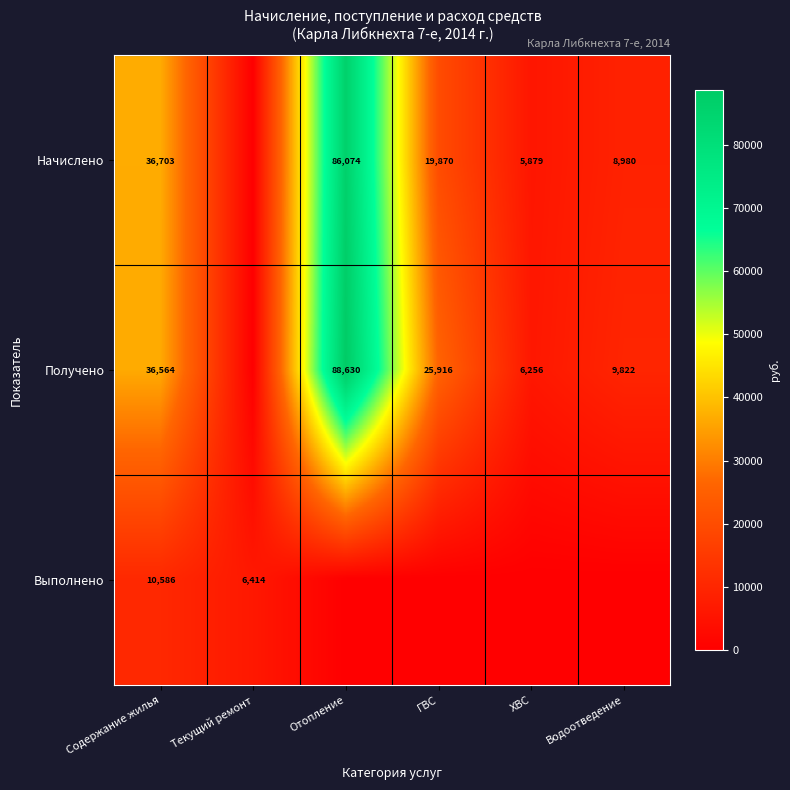

Rank the series at Содержание жилья from highest to lowest value.

Начислено, Получено, Выполнено